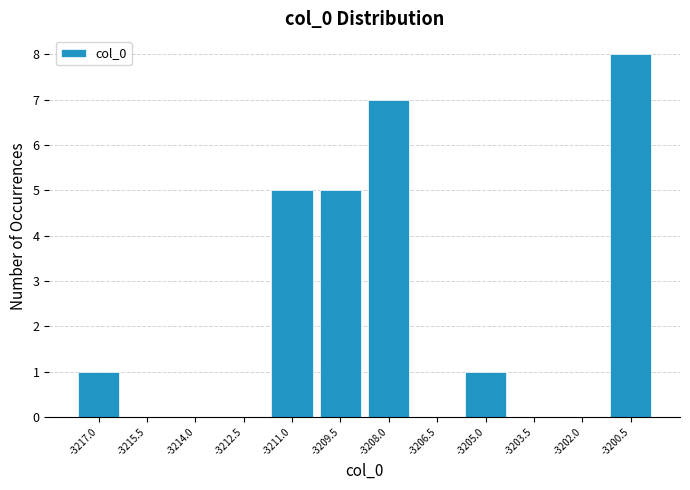

Reading left to right, list every bar in this chart as the range it spans on the x-axis followed by its height. Neither the bar edges nor the heights are printed on the chart, so give them approximately, as read against the axes.

-3217.8 to -3216.2: 1
-3216.2 to -3214.8: 0
-3214.8 to -3213.2: 0
-3213.2 to -3211.8: 0
-3211.8 to -3210.2: 5
-3210.2 to -3208.8: 5
-3208.8 to -3207.2: 7
-3207.2 to -3205.8: 0
-3205.8 to -3204.2: 1
-3204.2 to -3202.8: 0
-3202.8 to -3201.2: 0
-3201.2 to -3199.6: 8